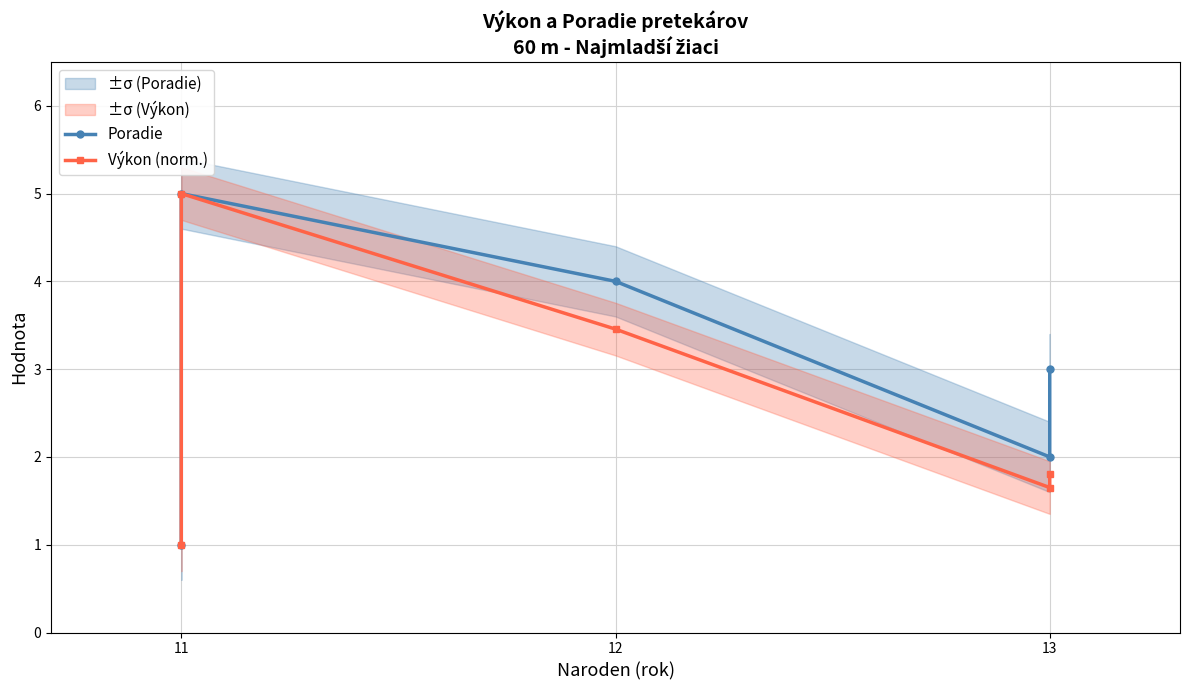

What are all the series names shown in the legend?

Poradie, Výkon (norm.)